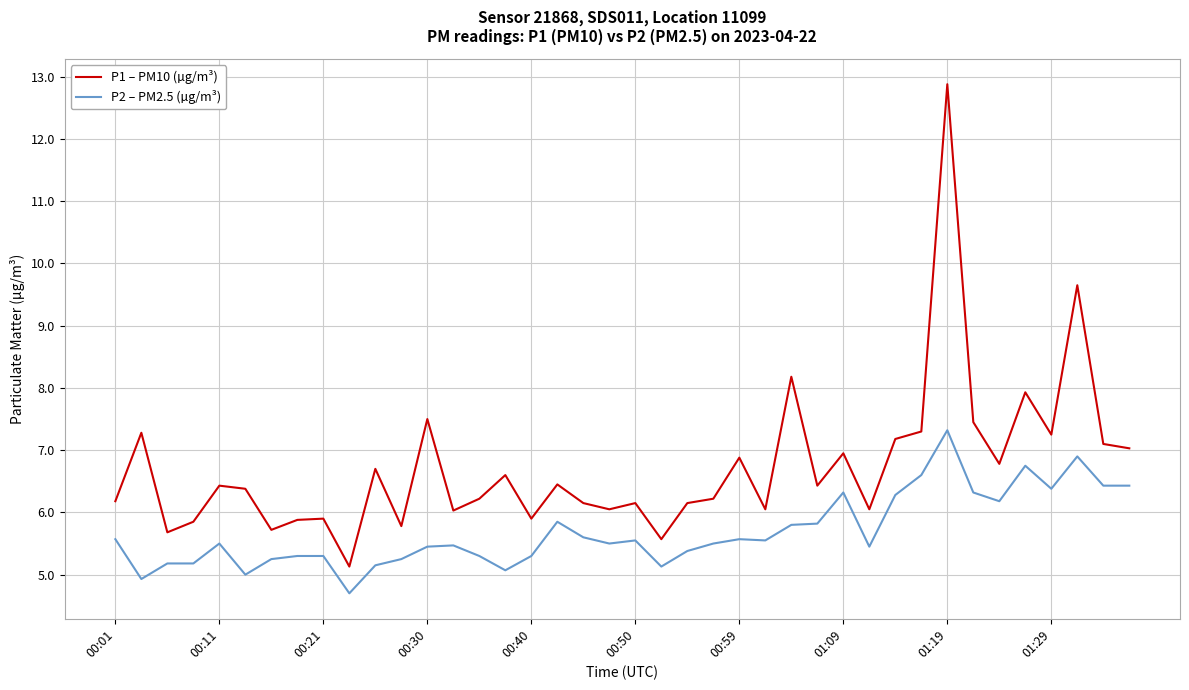

Rank the series by their maximum value, from lowest to highest.

P2 – PM2.5 (µg/m³), P1 – PM10 (µg/m³)